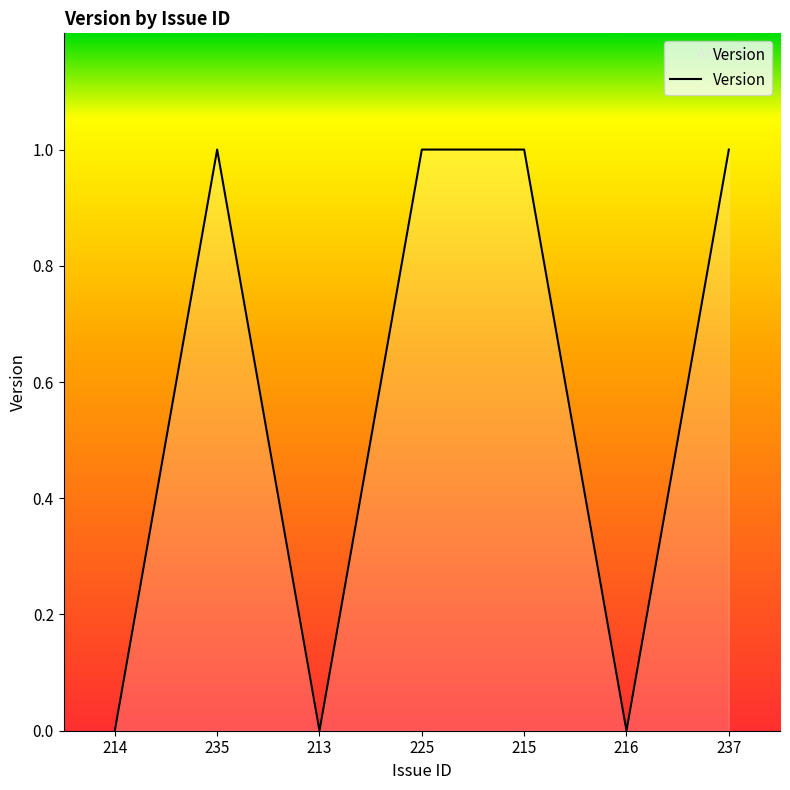

True or false: the data shows -1 at 216.

False